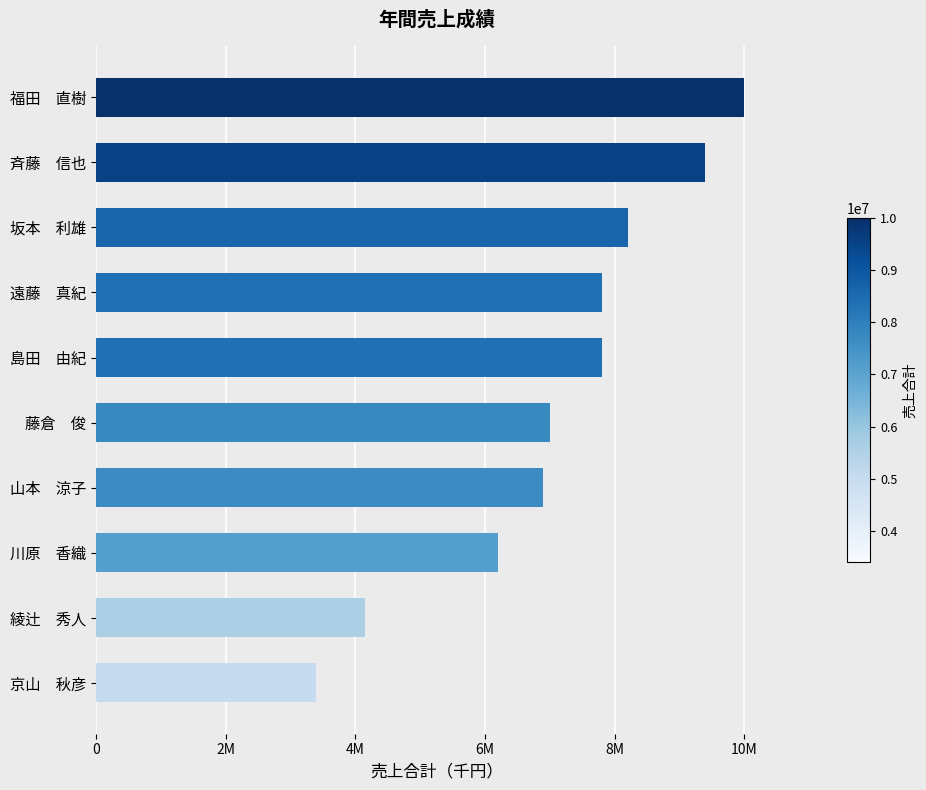

What is the average value?

7085000